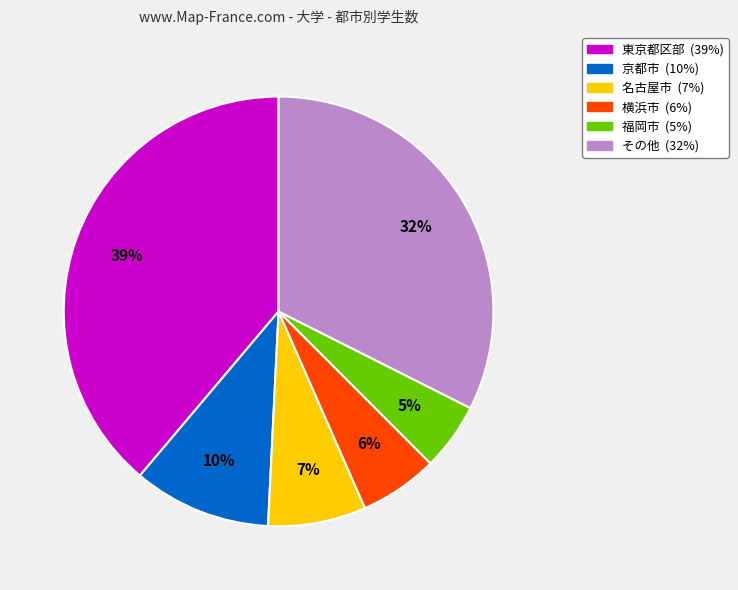

To the nearest percent, what is the average slice percentage?

17%